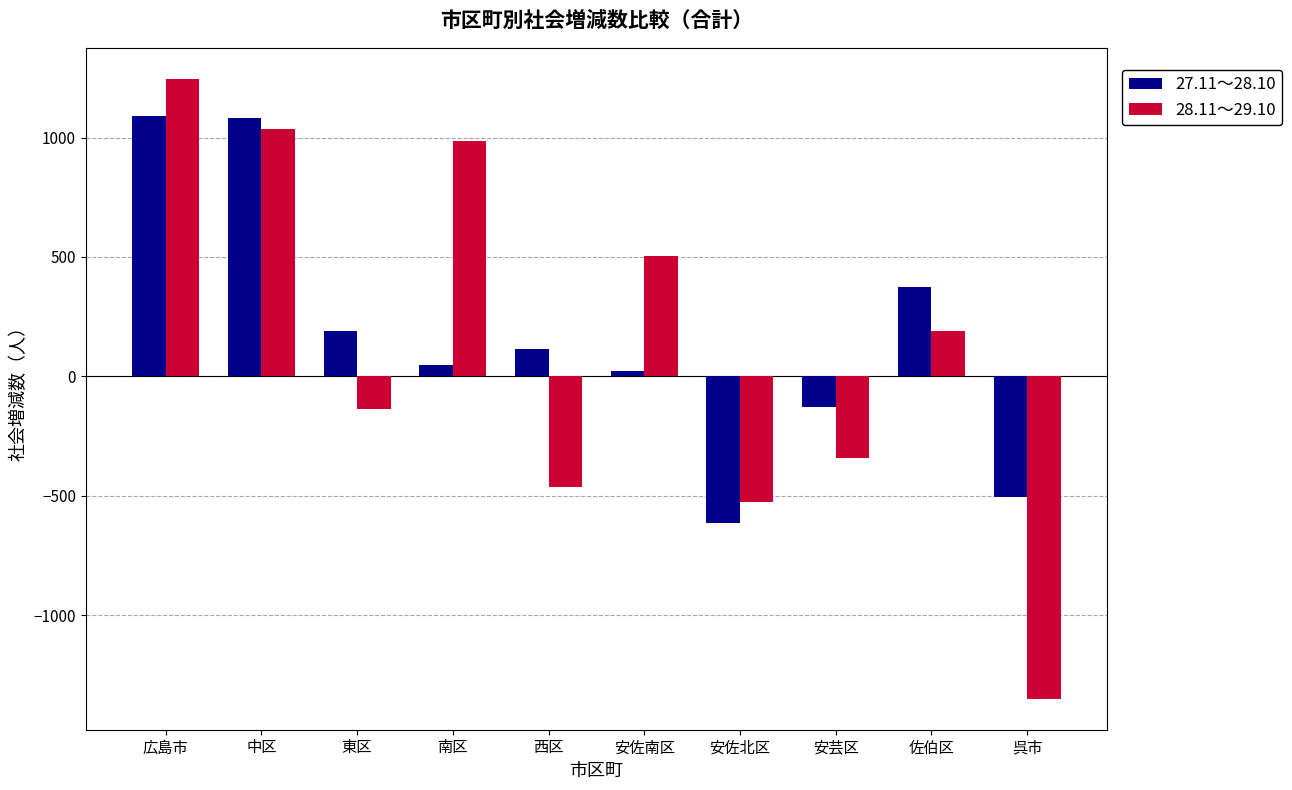

True or false: 27.11～28.10 has a value of 374 at 佐伯区.

True